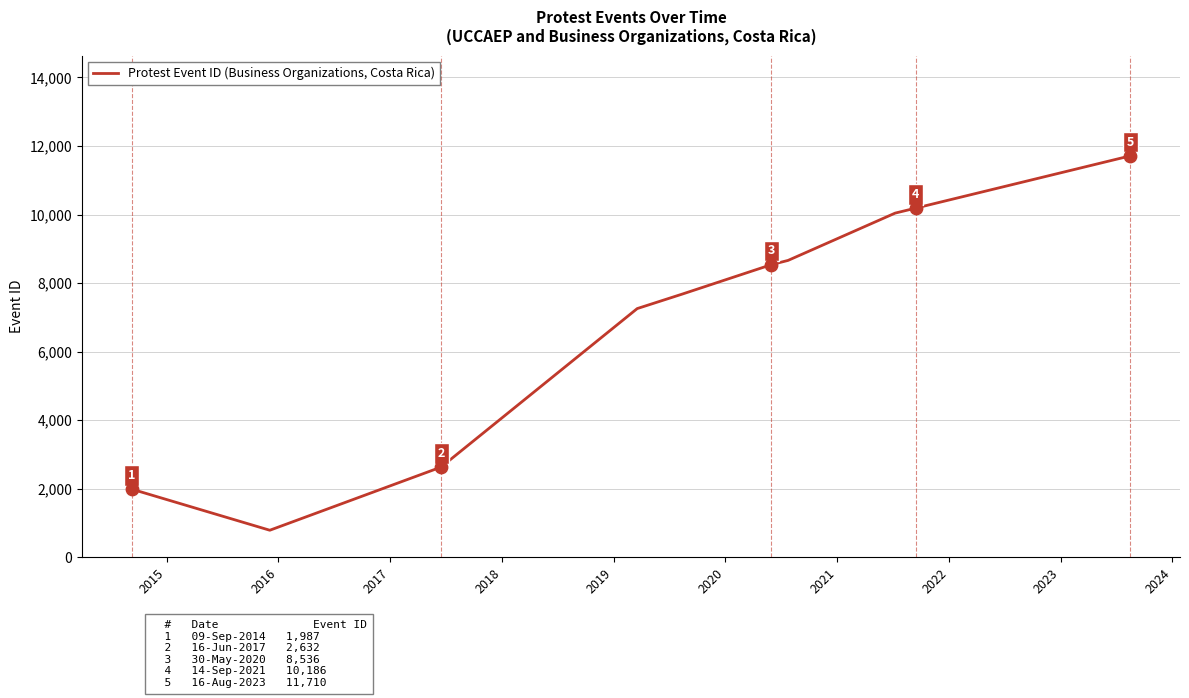

What is the greatest value displayed?

11710